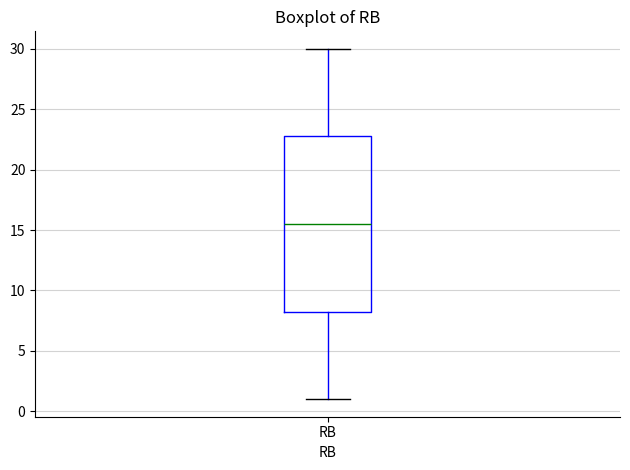

Read this box plot against the y-axis: the position of the median line, the range covered by the box, and the ends of both whiskers. The values are not printed on the chart, so give them approximately, as read against the axis.

median 15.5, box 8.5 to 23.0, whiskers 1.0 to 30.0